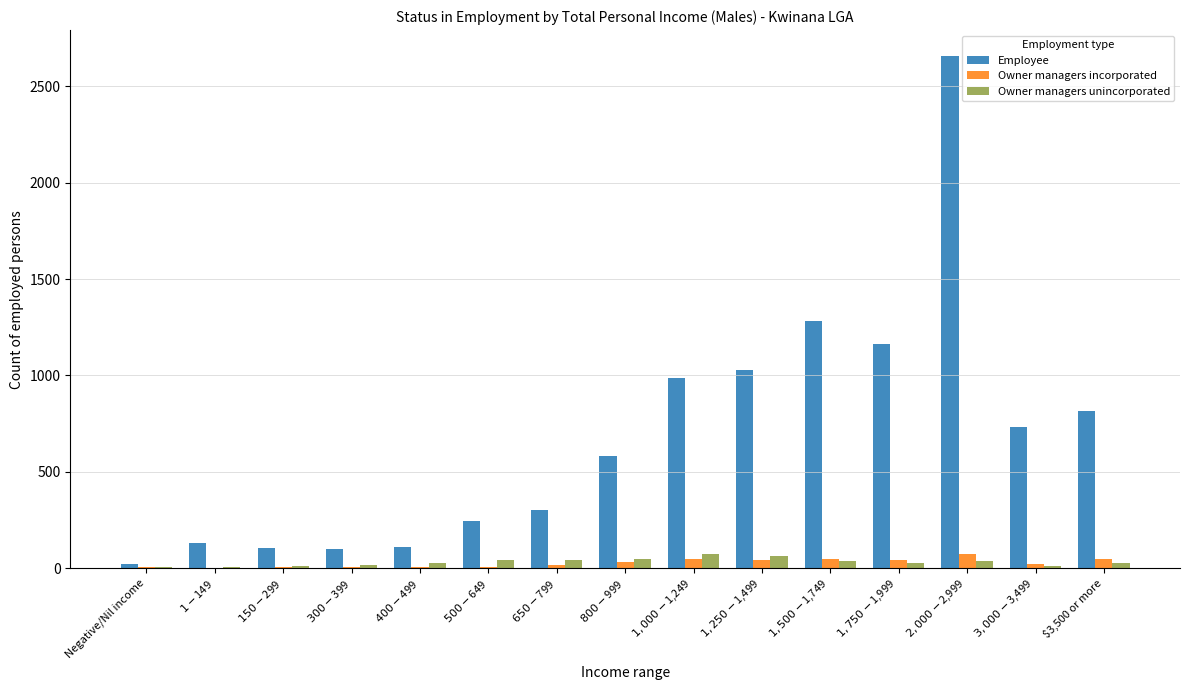

What is the maximum value for Employee?

2659